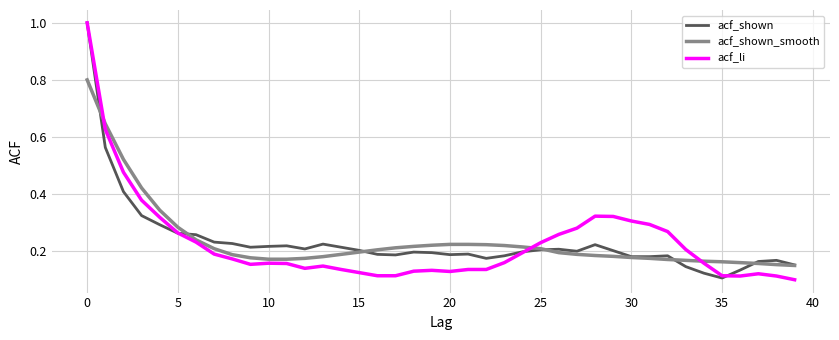

What is the maximum value for acf_li?

1.0